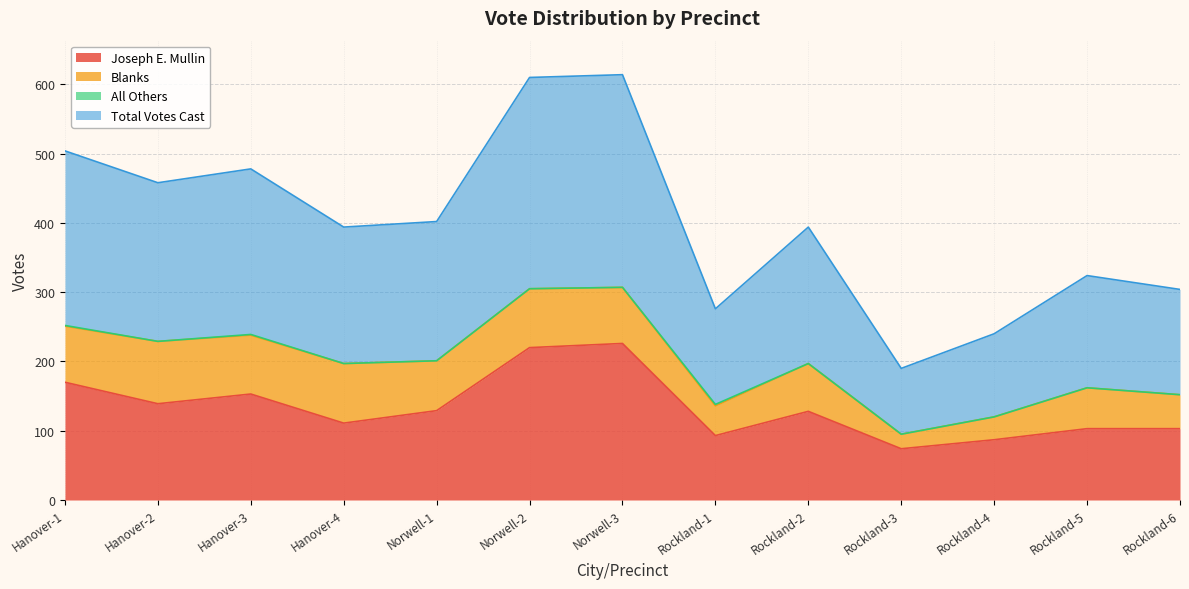

How many values in the Joseph E. Mullin series exceed 128?

6